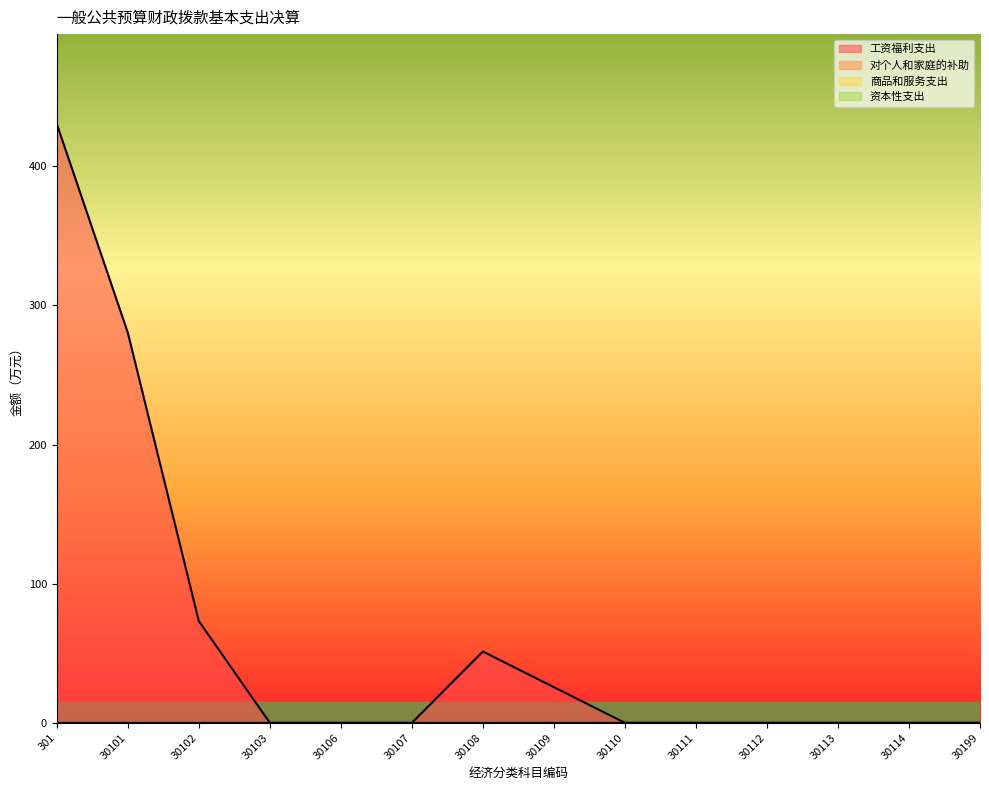

How many positive values does the 工资福利支出 series have?

5